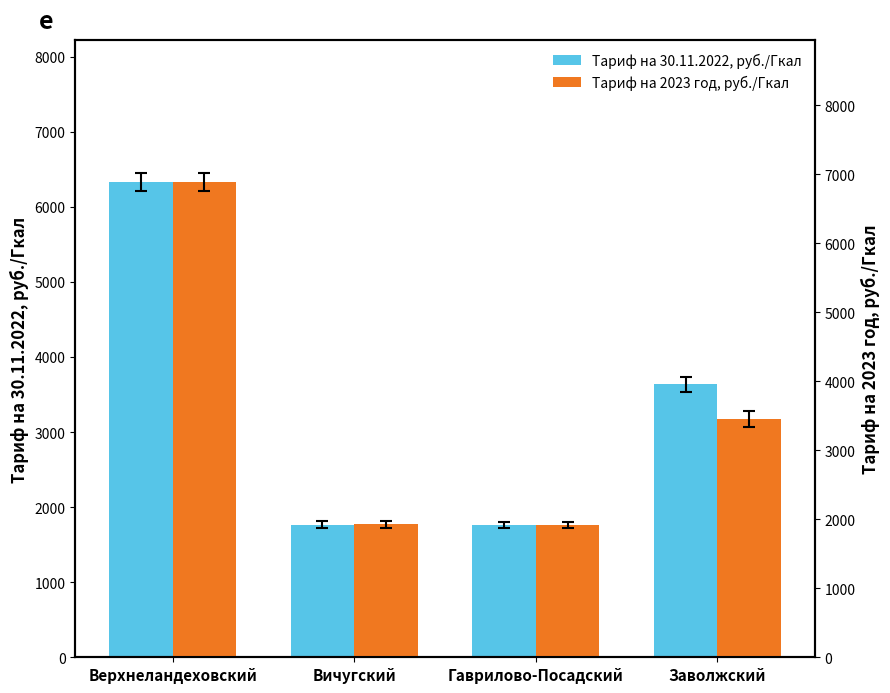

At how many categories does at least one series exceed 4567?

1